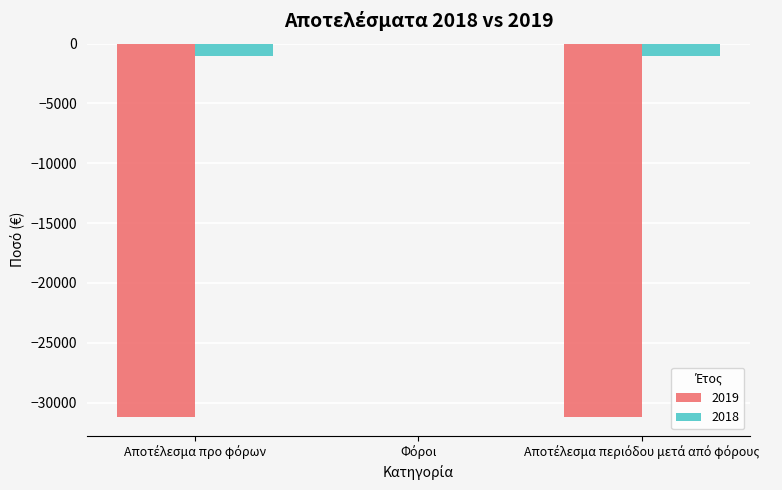

What is the sum of all 2018 values?

-2000.0